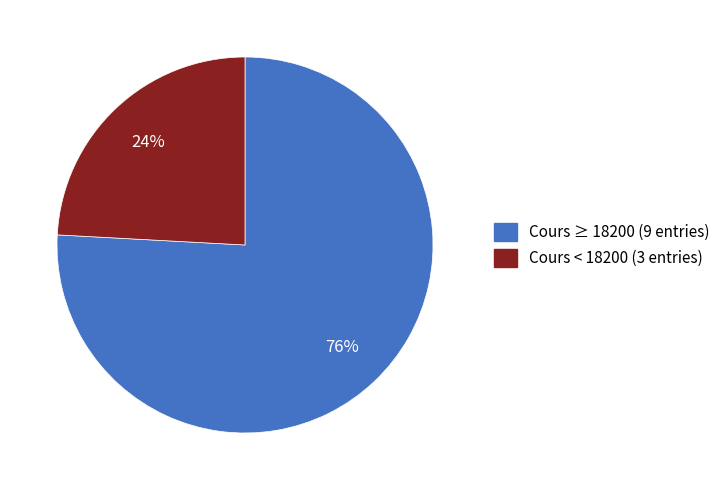

Between Cours ≥ 18200 (9 entries) and Cours < 18200 (3 entries), which is larger?

Cours ≥ 18200 (9 entries)